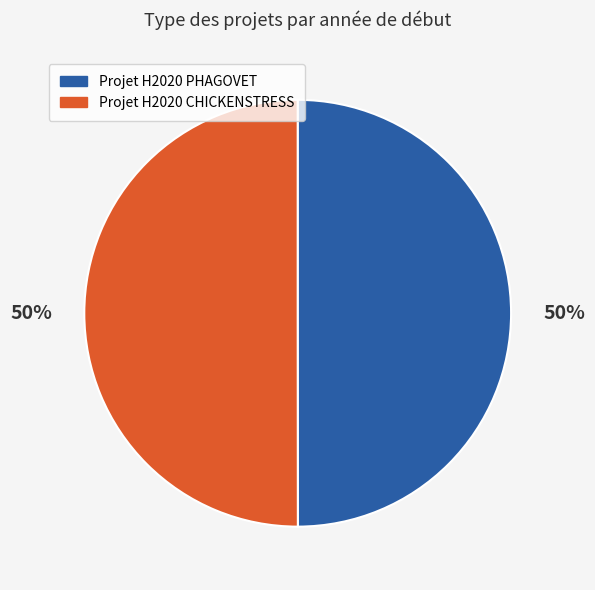

Combined, do Projet H2020 PHAGOVET and Projet H2020 CHICKENSTRESS account for over 50%?

Yes